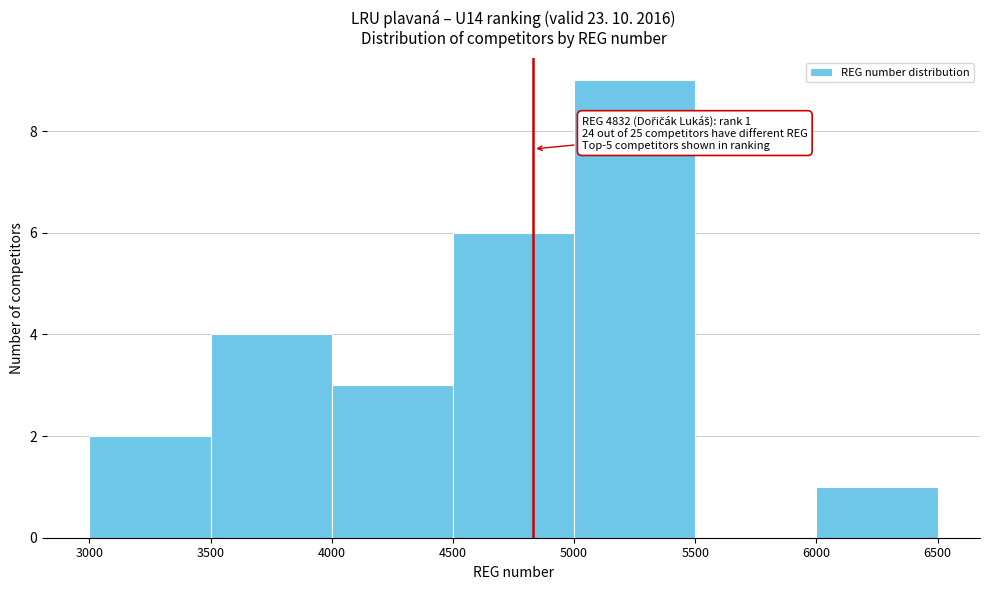

Which range on the x-axis has the tallest bar?

5000 to 5500